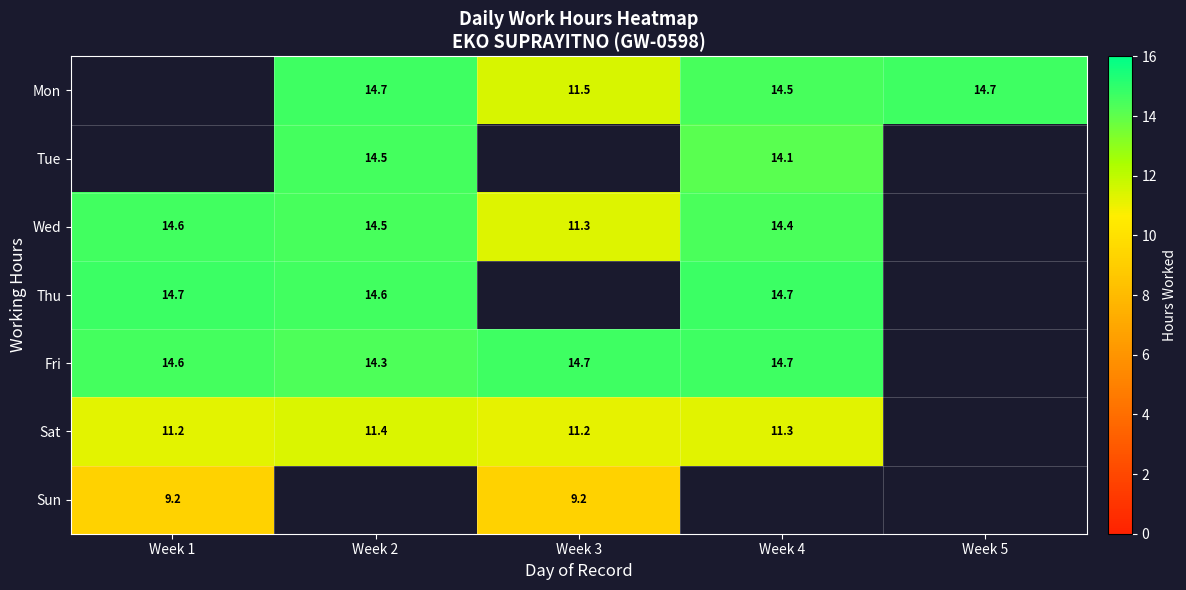

The Tue series shows 14.5 at Week 2. True or false?

True